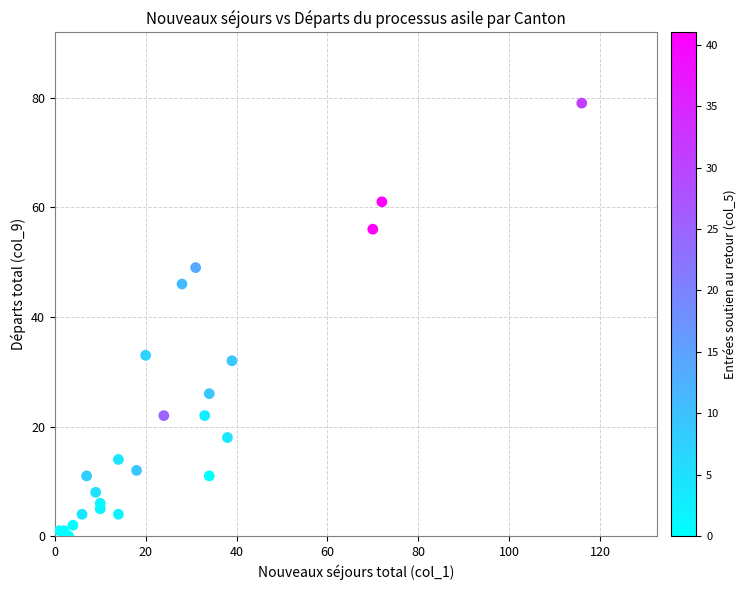

What Y value in the scatter plot is closest to 39?

33